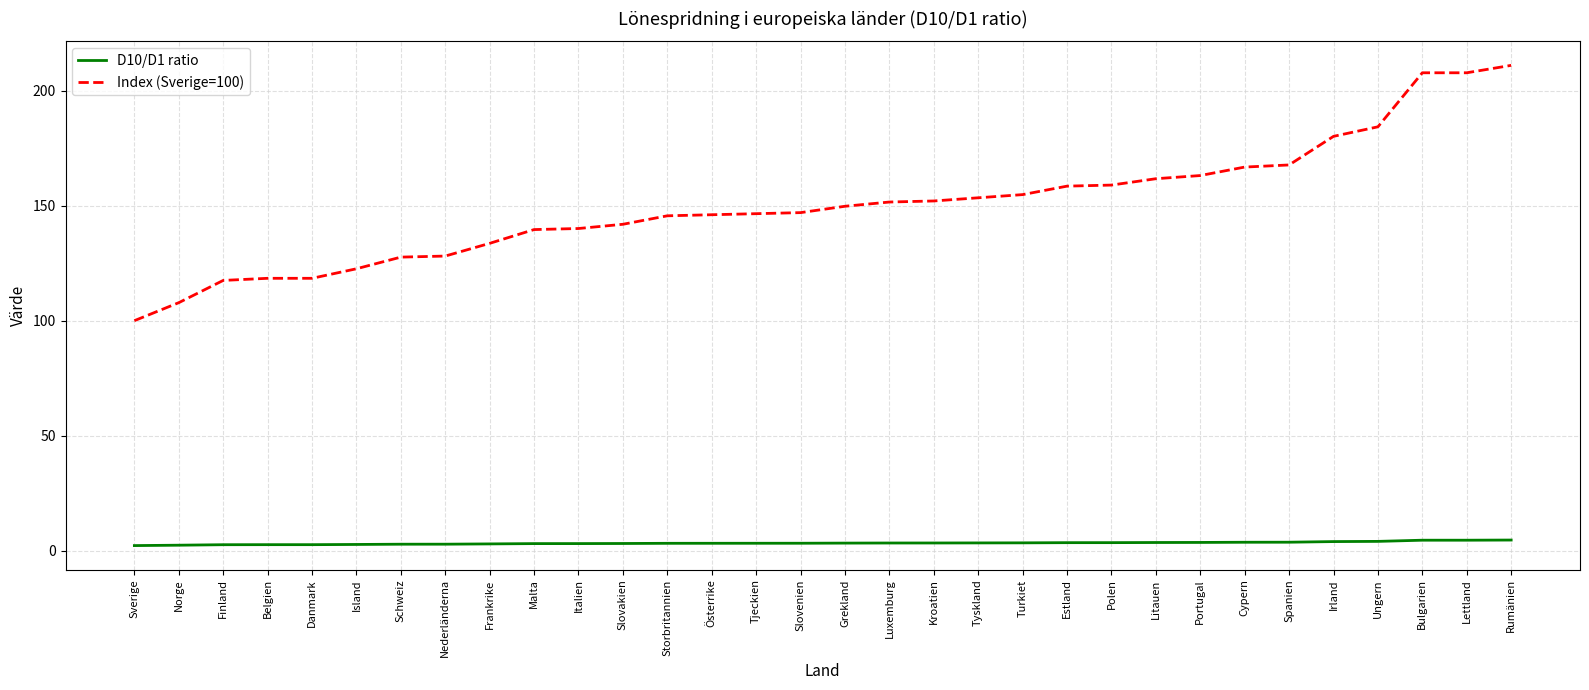

Which series has the largest range (max minus min)?

Index (Sverige=100)